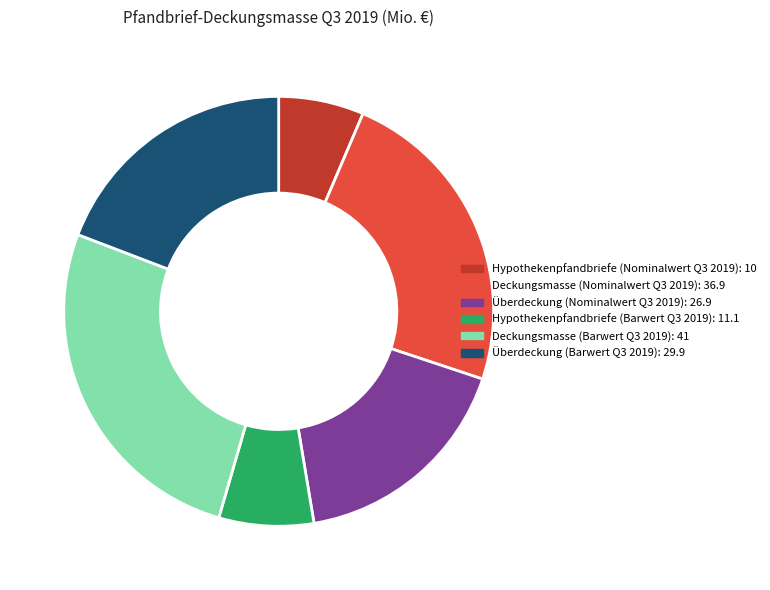

Does any single category account for the majority?

No